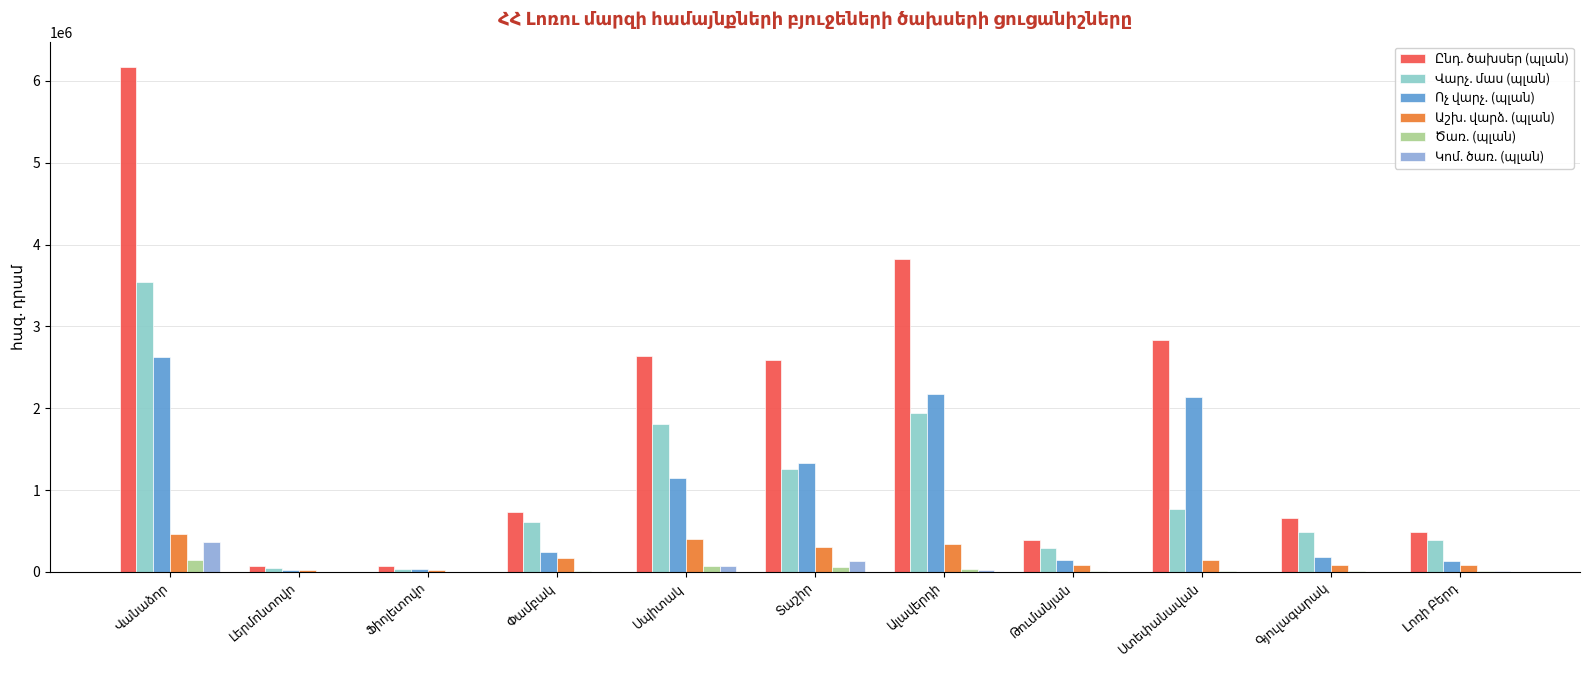

Are the bars horizontal?

No